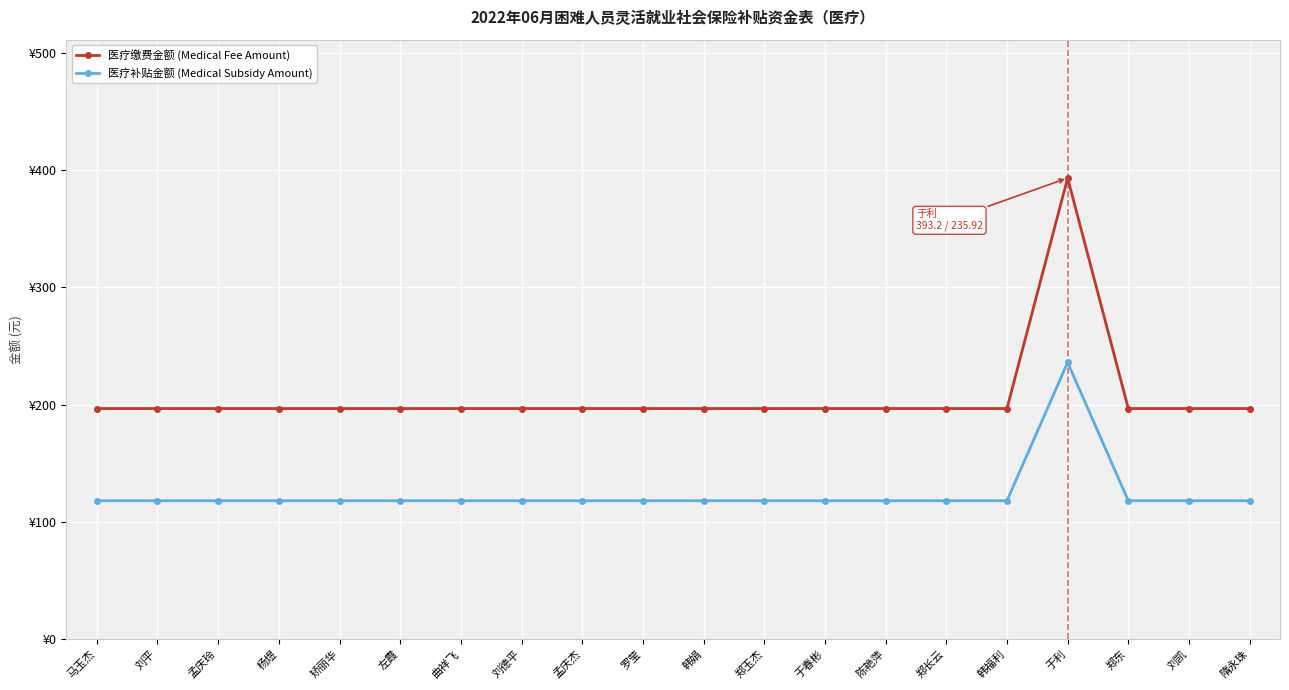

At 刘德平, list the series in order from smallest to largest.

医疗补贴金额 (Medical Subsidy Amount), 医疗缴费金额 (Medical Fee Amount)